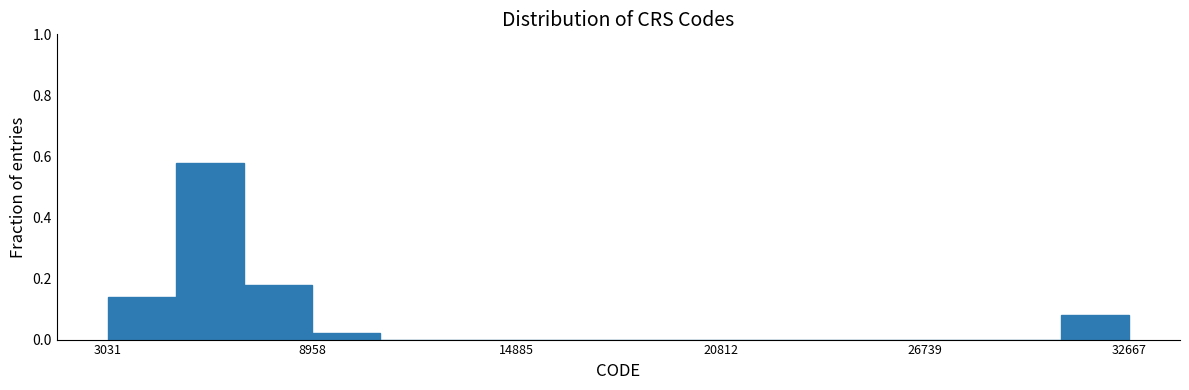

Read against the x-axis, roughly where is the centre of the tallest bar?

6000